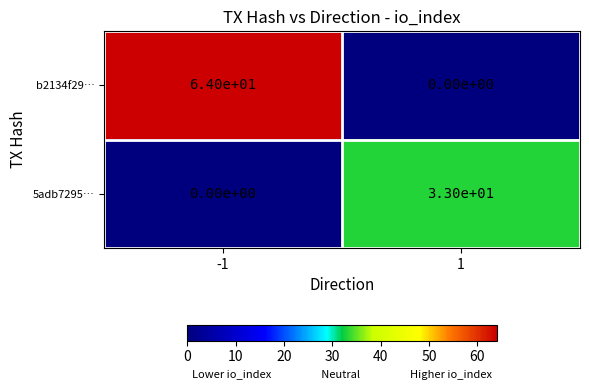

At which category does the chart reach its peak across all series?

-1